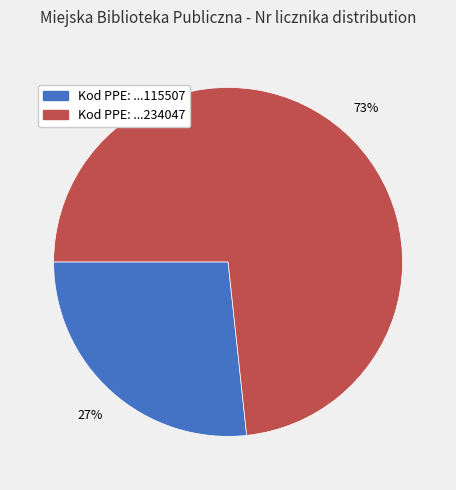

Count the number of slices in the pie.

2